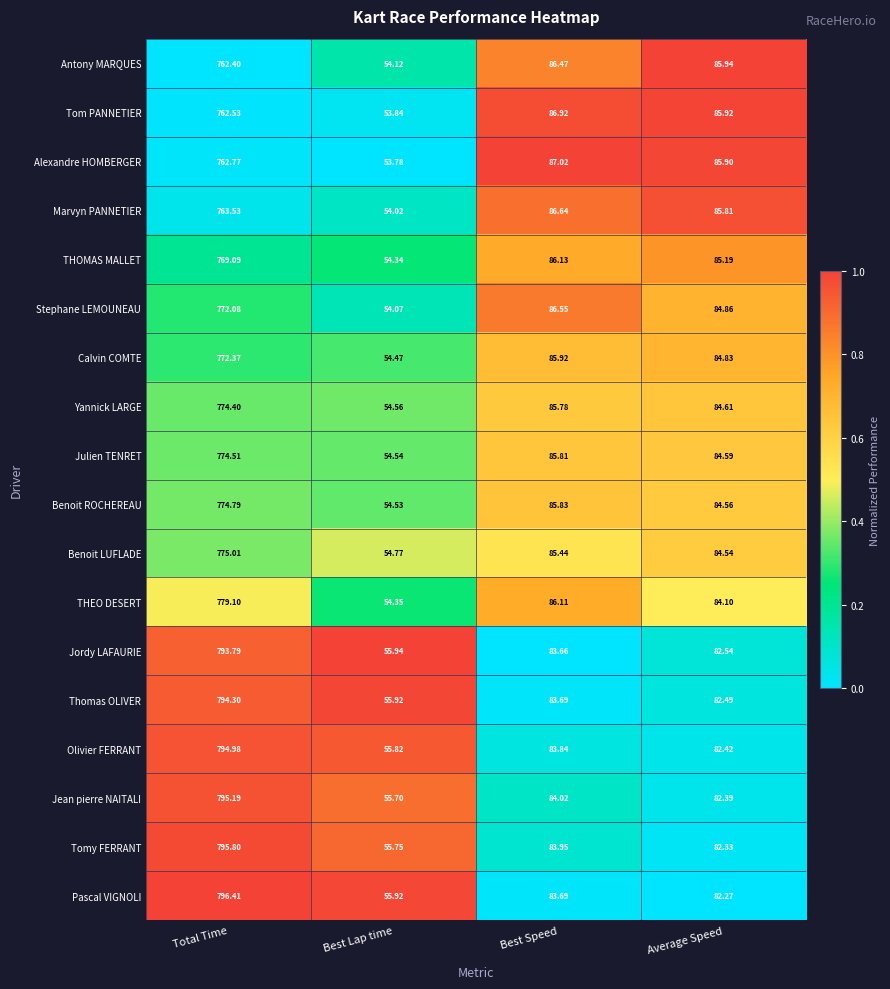

Rank the series by their maximum value, from lowest to highest.

Antony MARQUES, Tom PANNETIER, Alexandre HOMBERGER, Marvyn PANNETIER, THOMAS MALLET, Stephane LEMOUNEAU, Calvin COMTE, Yannick LARGE, Julien TENRET, Benoit ROCHEREAU, Benoit LUFLADE, THEO DESERT, Jordy LAFAURIE, Thomas OLIVER, Olivier FERRANT, Jean pierre NAITALI, Tomy FERRANT, Pascal VIGNOLI